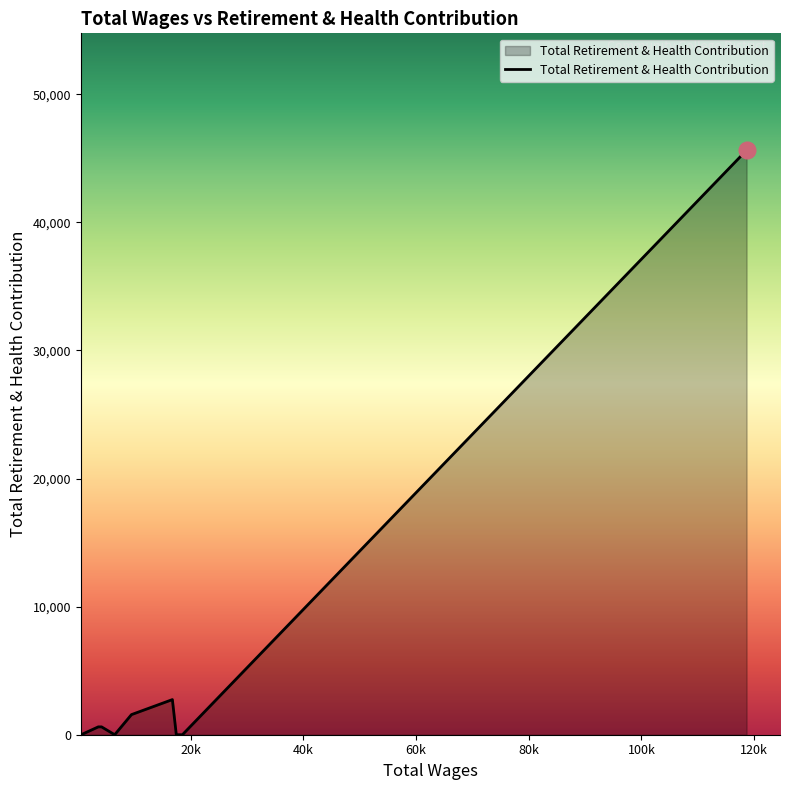

What is the difference between the maximum and minimum values?

45631